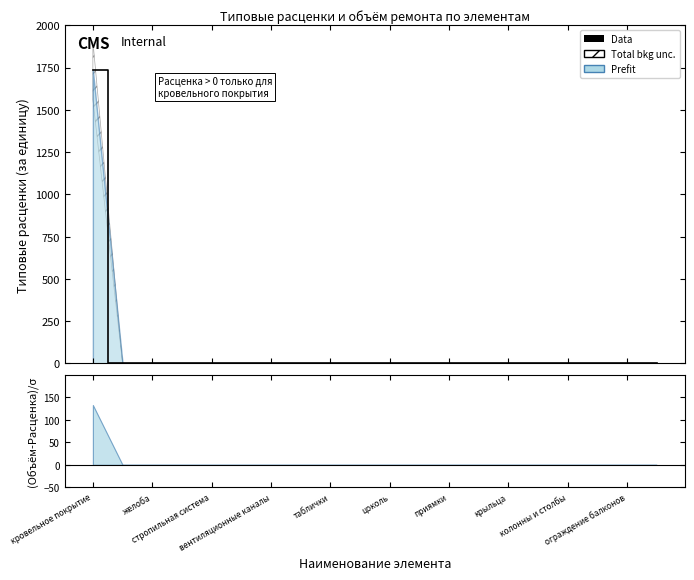

How many data points are above 0?

1